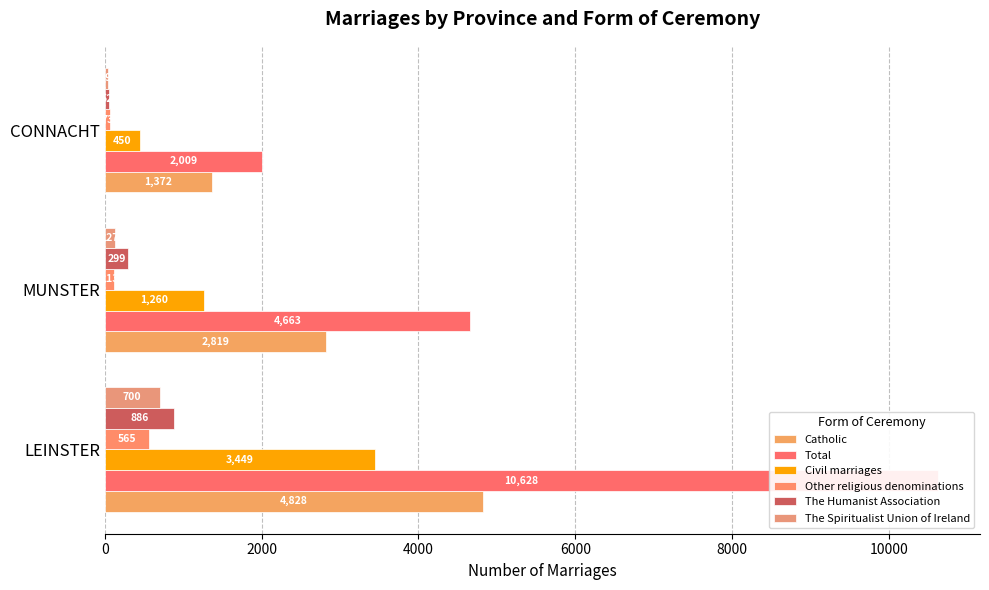

How many distinct data groups are displayed?

6